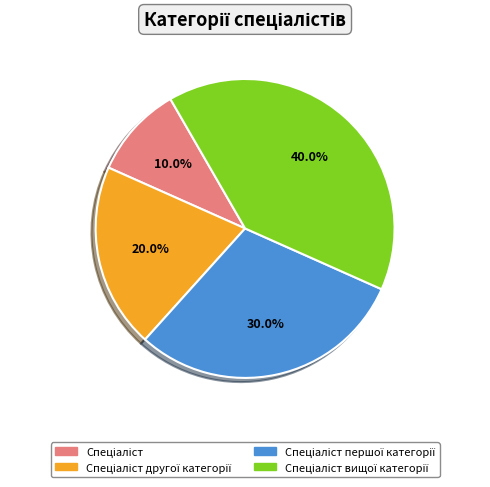

How many segments does this pie chart have?

4